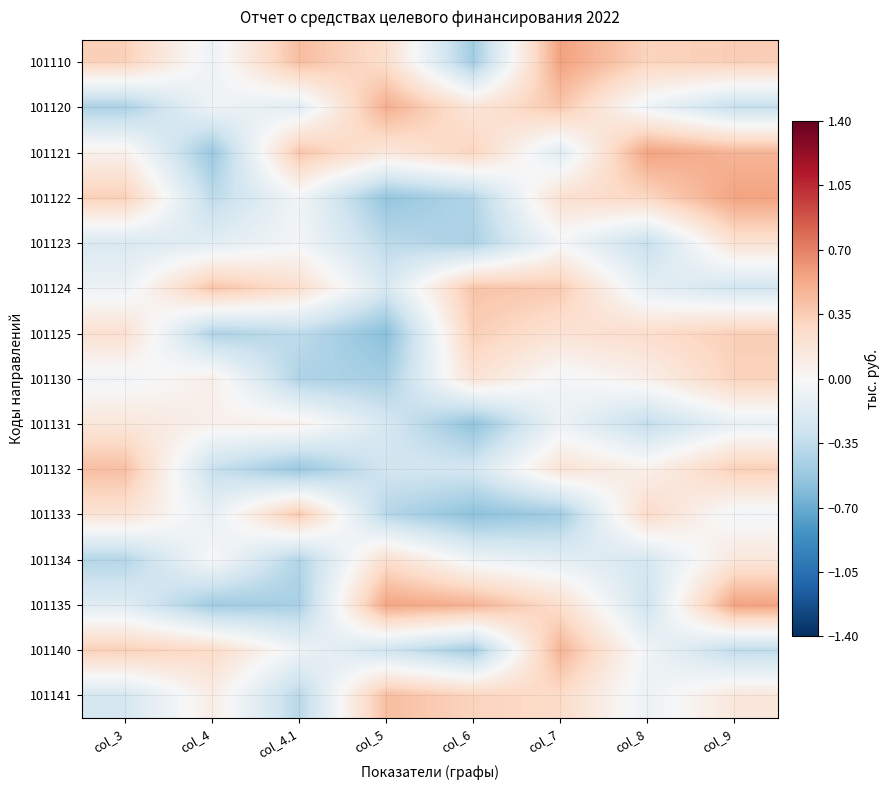

What is the maximum value shown in the chart?

0.6